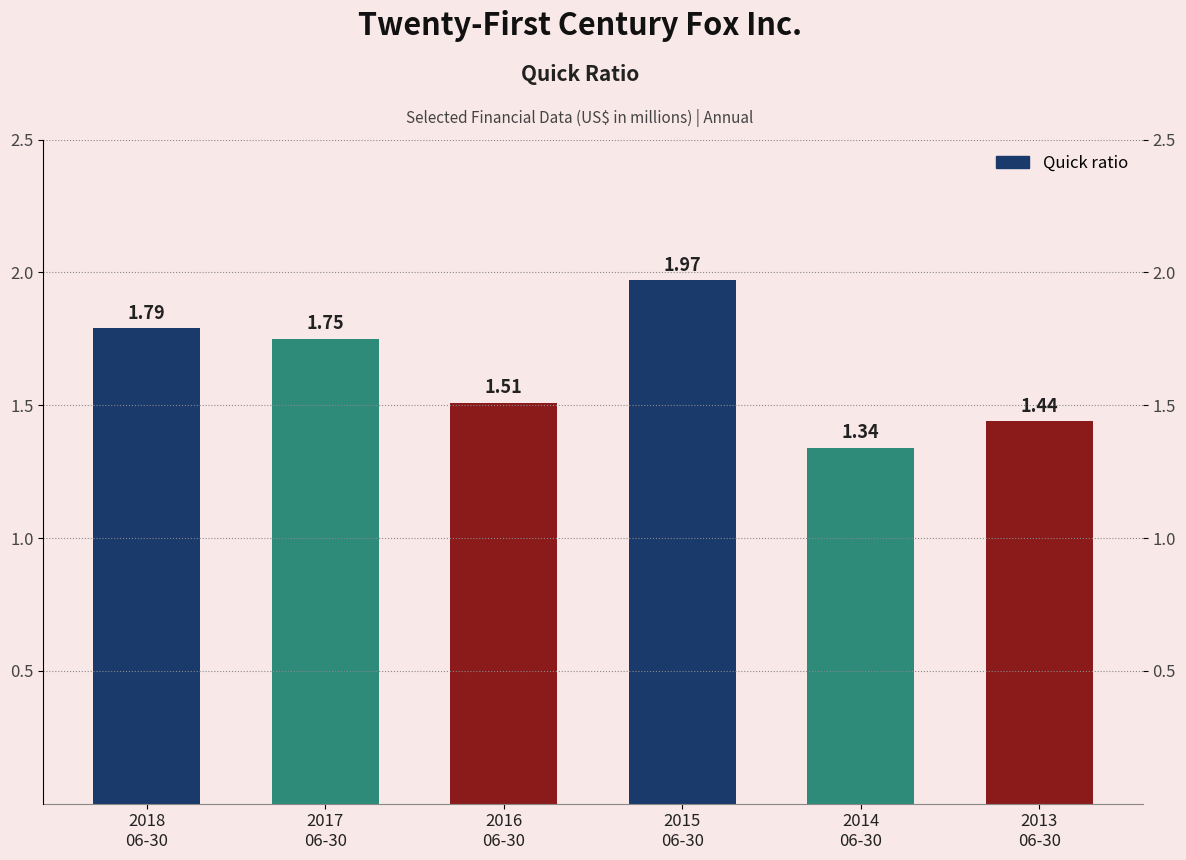

Reading left to right, what are all the values shown in this chart?

2018
06-30=1.8	2017
06-30=1.8	2016
06-30=1.5	2015
06-30=2.0	2014
06-30=1.3	2013
06-30=1.4